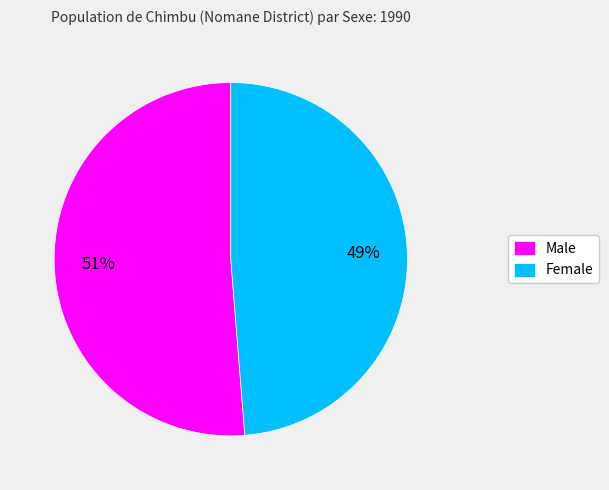

To the nearest percent, what portion does Male represent?

51%